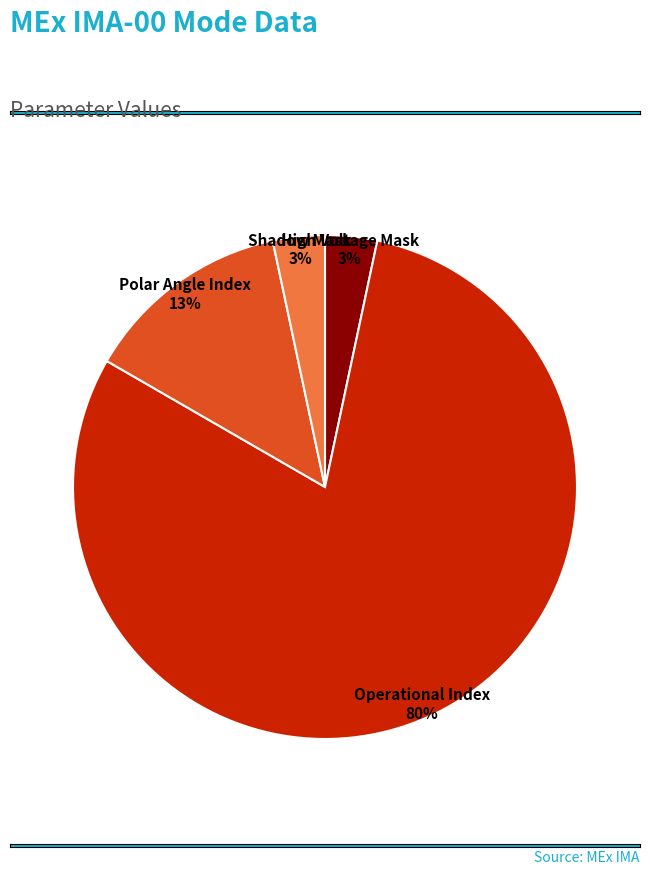

Is High Voltage Mask the majority of the pie?

No